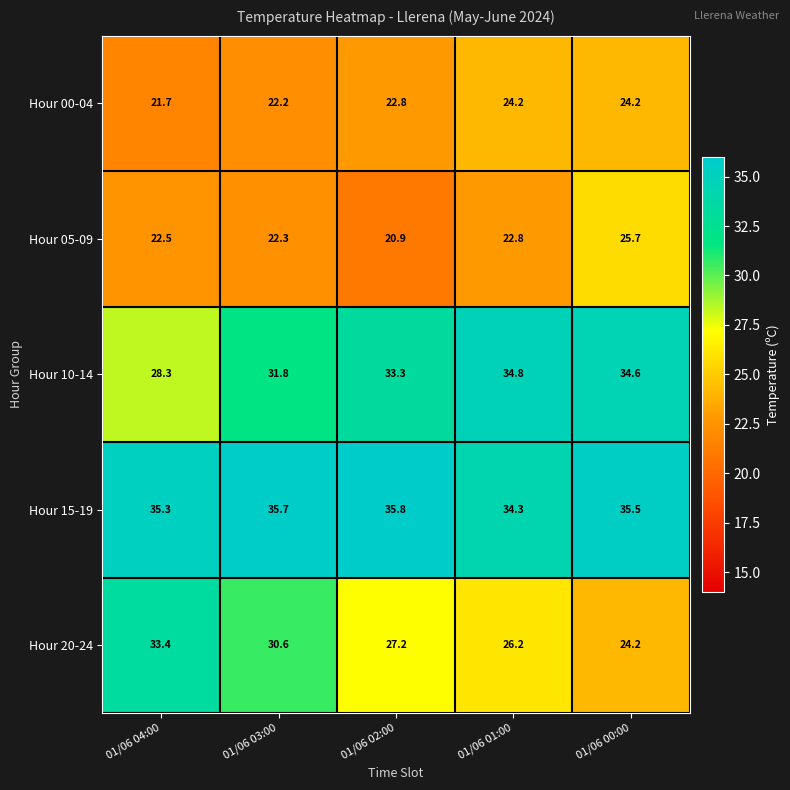

What is the difference between the Hour 20-24 values at 01/06 04:00 and 01/06 02:00?

6.2